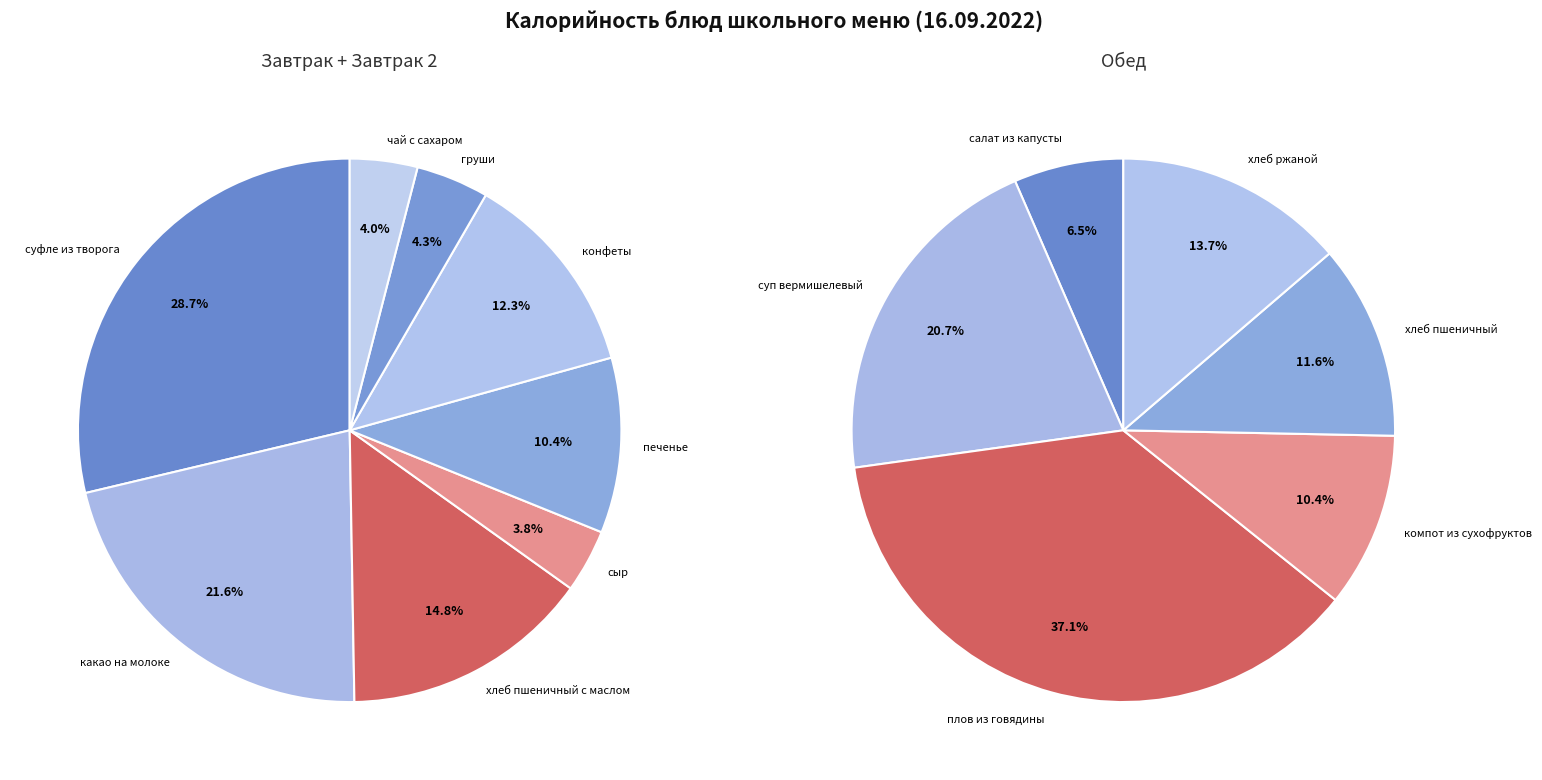

Is it true that печенье is 1% of the pie?

False